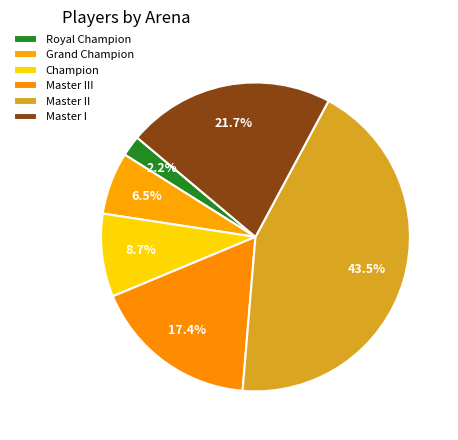

Does any single category account for the majority?

No